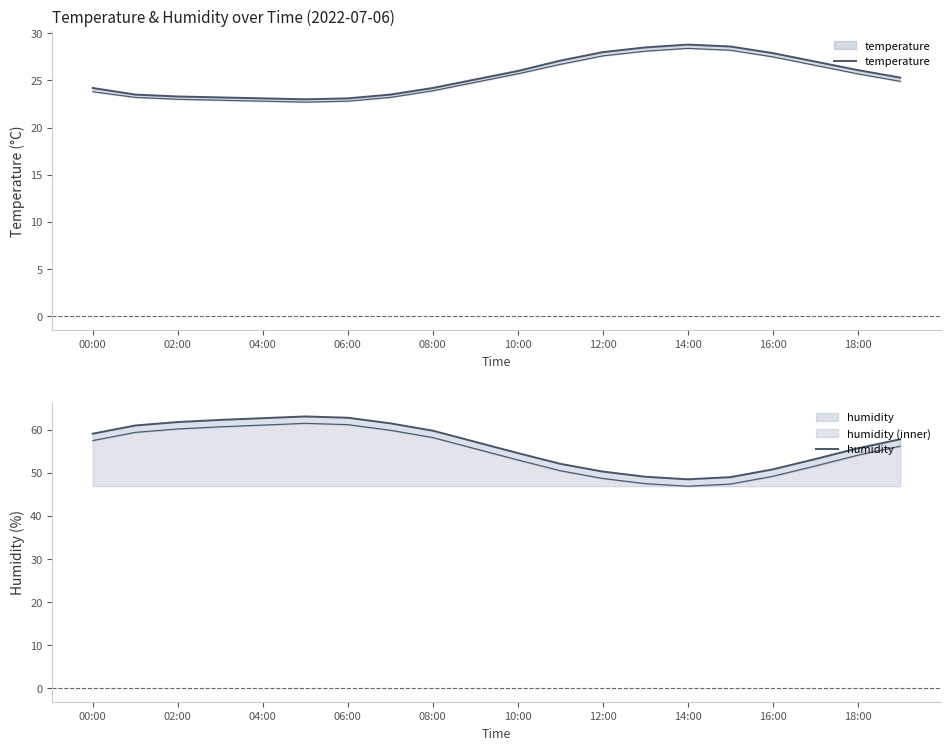

The value of humidity at 06:00 is 62.3. True or false?

True